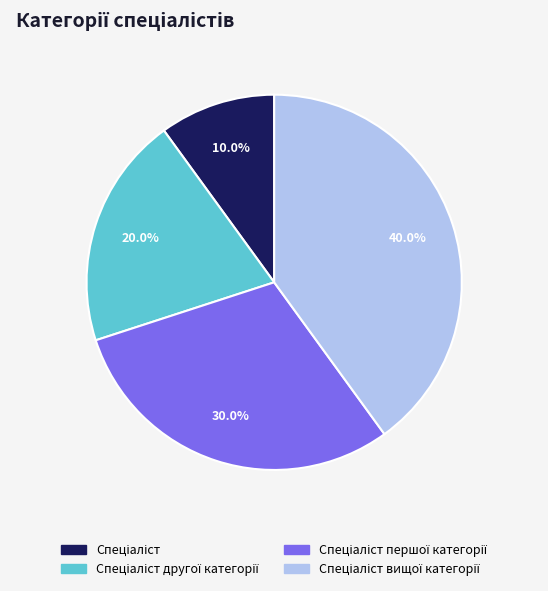

Is there any slice that represents more than half of the pie?

No